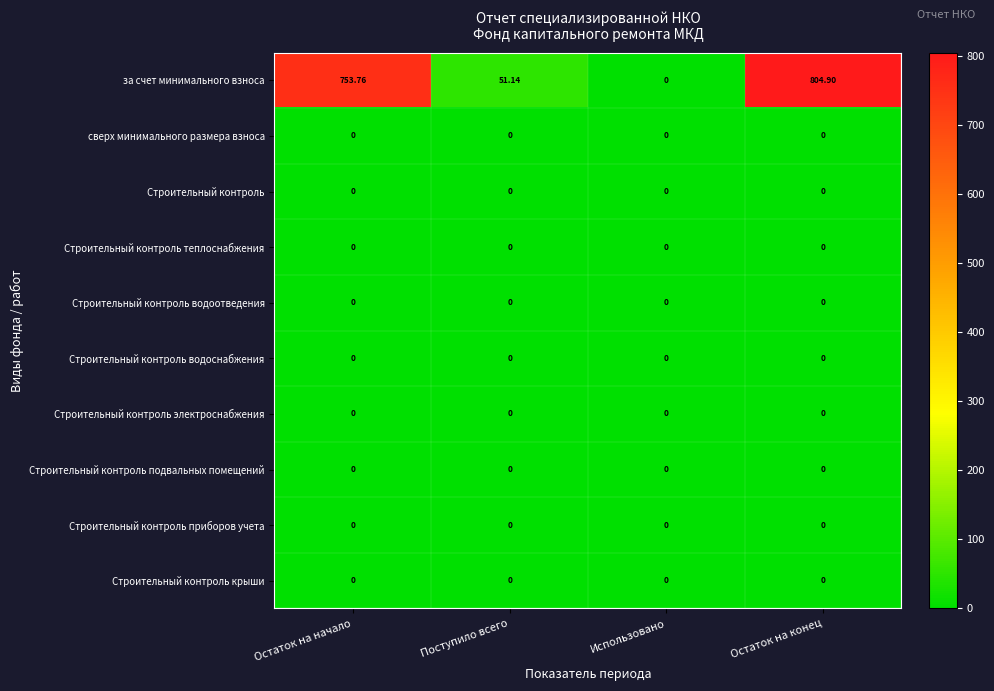

Which series has the largest total across all categories?

за счет минимального взноса